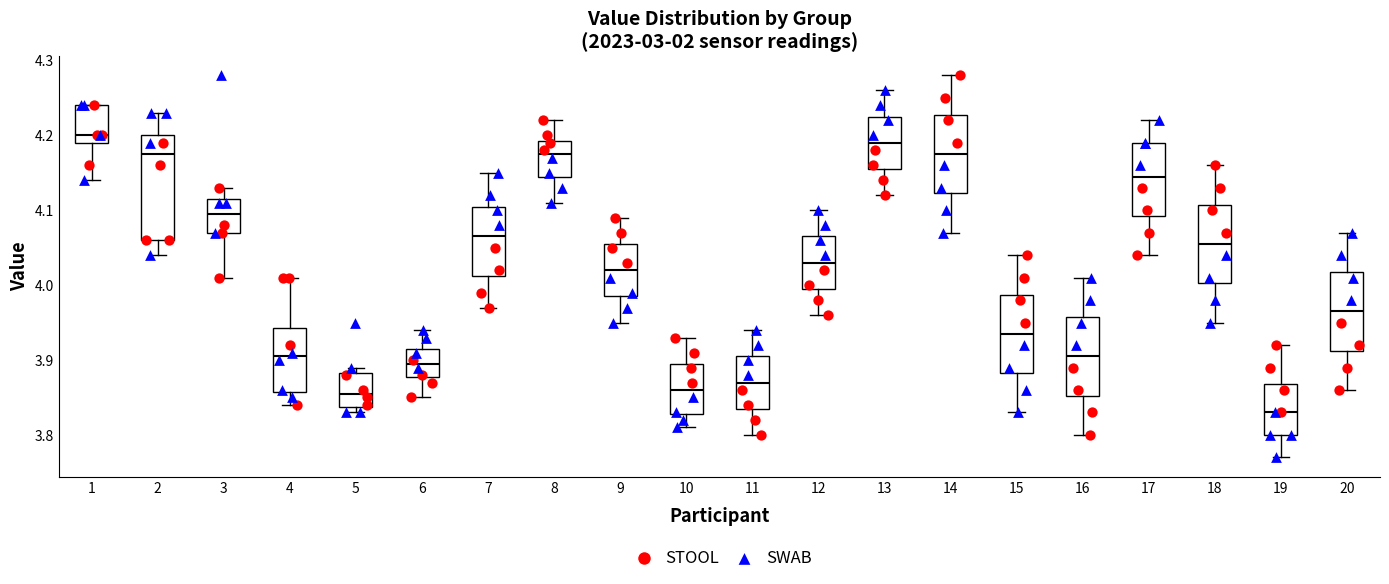

Reading left to right, transcribe this box plot: for each box, give where its median line is, the range the box spans, and where its two whiskers end, as read against the y-axis. The values are not printed on the chart, so give them approximately, as read against the axis.

1: median 4.20, box 4.19 to 4.24, whiskers 4.14 to 4.24
2: median 4.18, box 4.06 to 4.20, whiskers 4.04 to 4.23
3: median 4.10, box 4.07 to 4.12, whiskers 4.01 to 4.13
4: median 3.91, box 3.86 to 3.94, whiskers 3.84 to 4.01
5: median 3.86, box 3.84 to 3.88, whiskers 3.83 to 3.89
6: median 3.90, box 3.88 to 3.92, whiskers 3.85 to 3.94
7: median 4.07, box 4.01 to 4.11, whiskers 3.97 to 4.15
8: median 4.18, box 4.15 to 4.19, whiskers 4.11 to 4.22
9: median 4.02, box 3.99 to 4.06, whiskers 3.95 to 4.09
10: median 3.86, box 3.83 to 3.90, whiskers 3.81 to 3.93
11: median 3.87, box 3.84 to 3.91, whiskers 3.80 to 3.94
12: median 4.03, box 4.00 to 4.07, whiskers 3.96 to 4.10
13: median 4.19, box 4.16 to 4.23, whiskers 4.12 to 4.26
14: median 4.18, box 4.12 to 4.23, whiskers 4.07 to 4.28
15: median 3.94, box 3.88 to 3.99, whiskers 3.83 to 4.04
16: median 3.91, box 3.85 to 3.96, whiskers 3.80 to 4.01
17: median 4.15, box 4.09 to 4.19, whiskers 4.04 to 4.22
18: median 4.06, box 4.00 to 4.11, whiskers 3.95 to 4.16
19: median 3.83, box 3.80 to 3.87, whiskers 3.77 to 3.92
20: median 3.97, box 3.91 to 4.02, whiskers 3.86 to 4.07